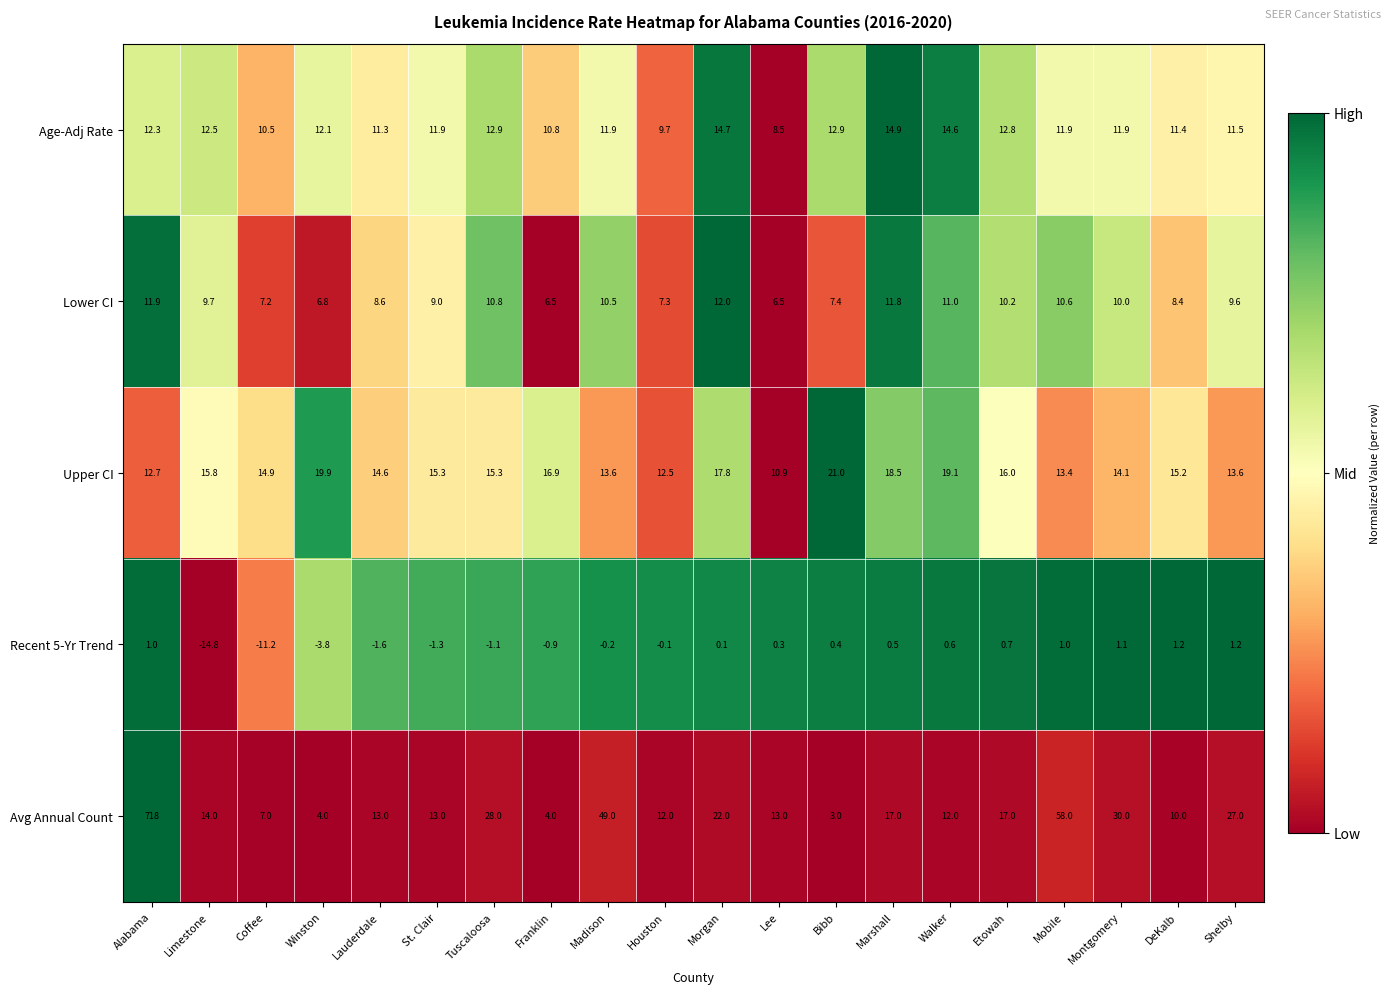

Which series has the largest total across all categories?

Avg Annual Count